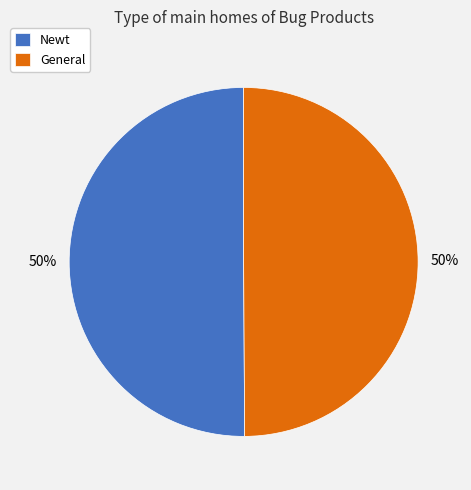

What percentage is the Newt slice, to the nearest percent?

50%